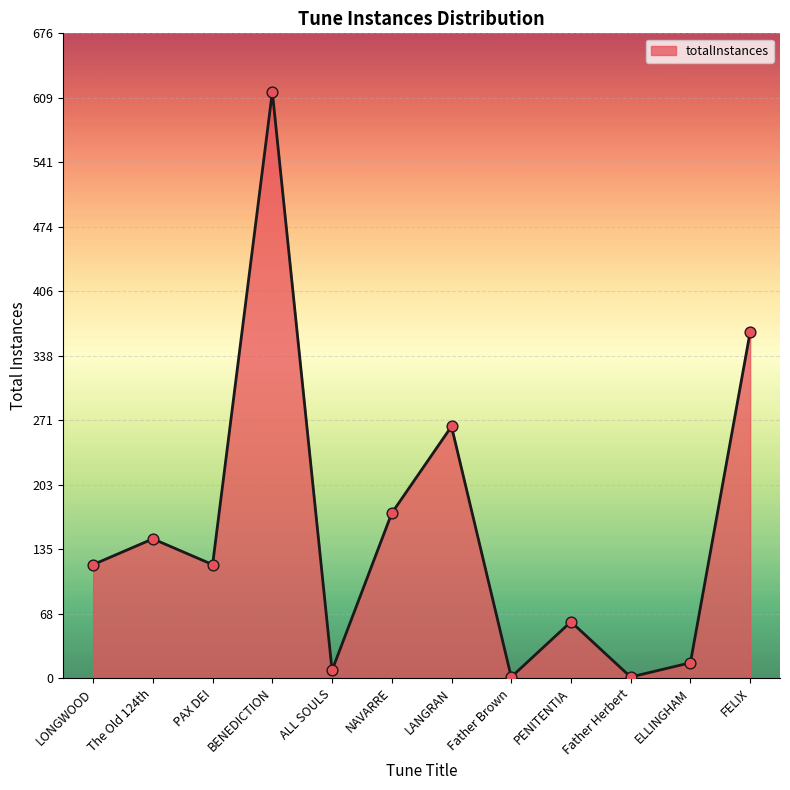

Which has a higher value, ALL SOULS or NAVARRE?

NAVARRE